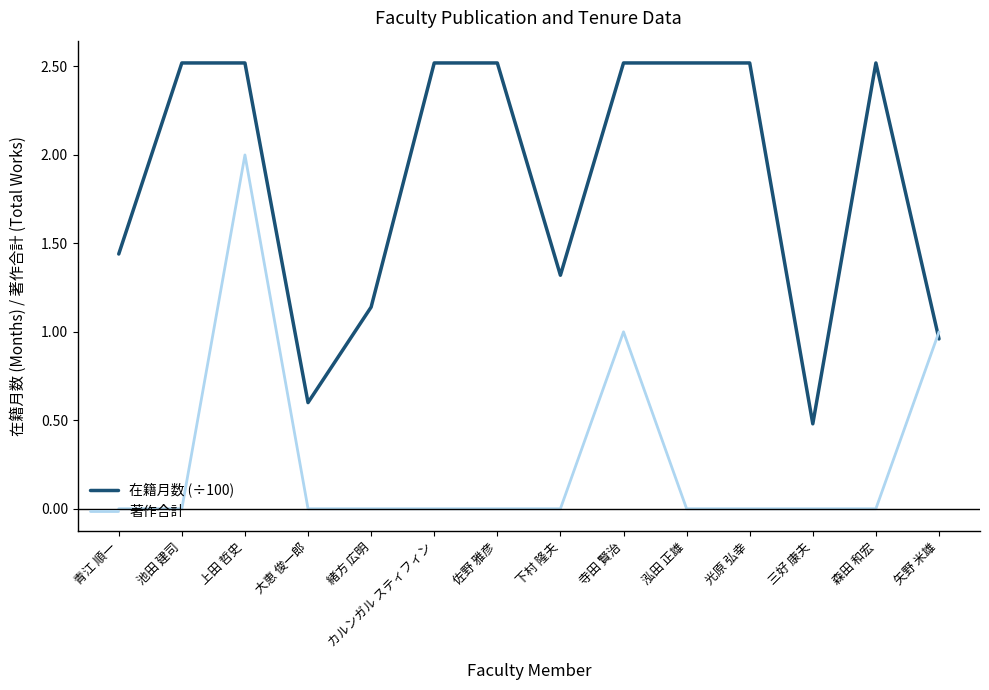

Where do 在籍月数 (÷100) and 著作合計 first cross each other?

森田 和宏 and 矢野 米雄